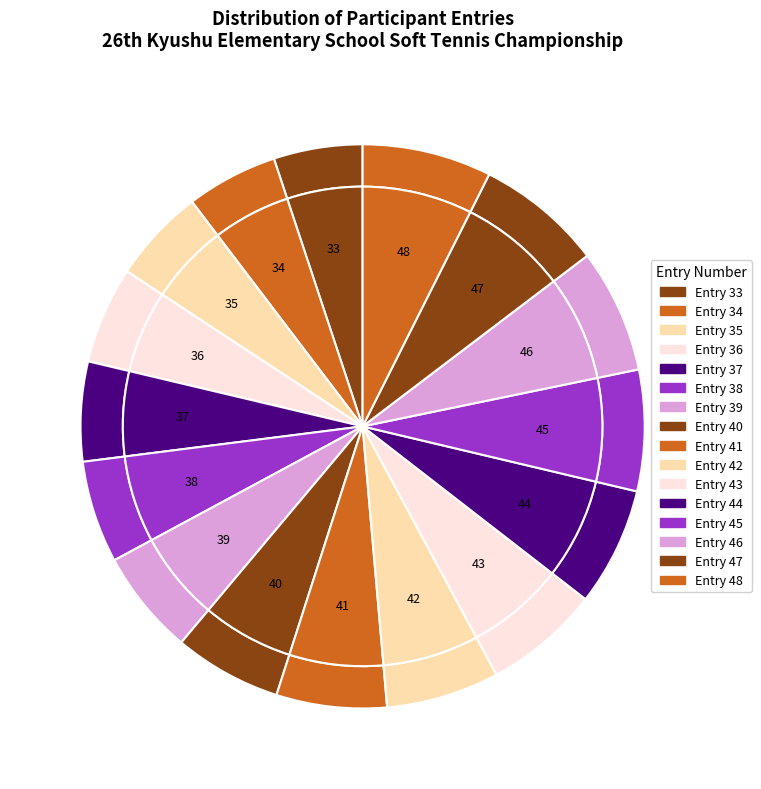

What percentage is the 36 slice, to the nearest percent?

6%